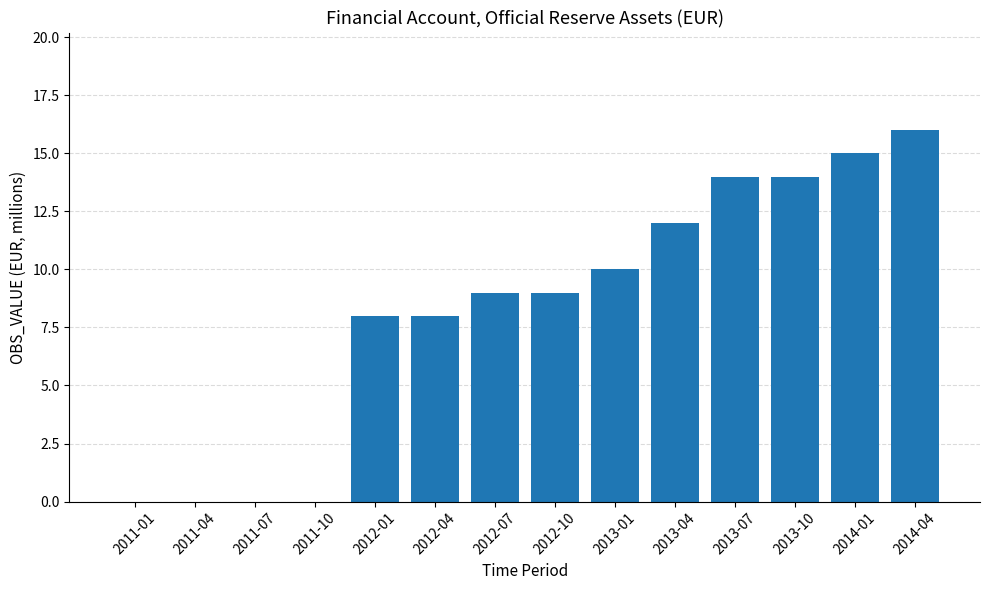

How many series are shown in this chart?

1